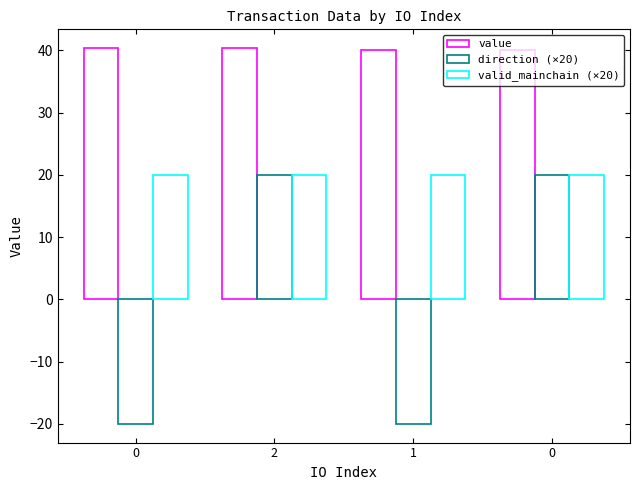

Reading right to left, transcribe all the data shown in this chart.

value: 40.1	40.1	40.4	40.4
direction (×20): 20.0	-20.0	20.0	-20.0
valid_mainchain (×20): 20.0	20.0	20.0	20.0